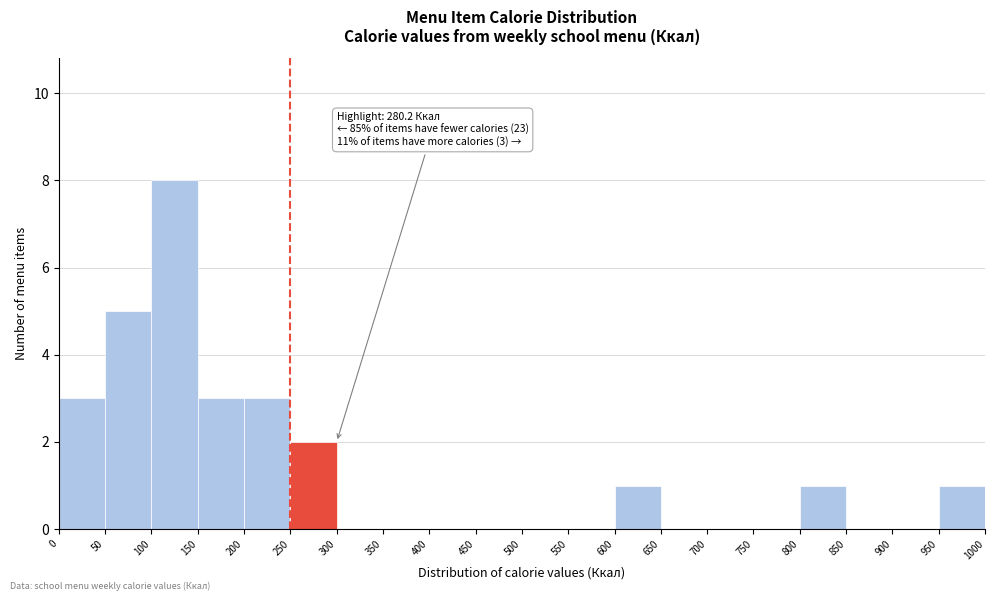

Which range on the x-axis has the tallest bar?

100 to 150